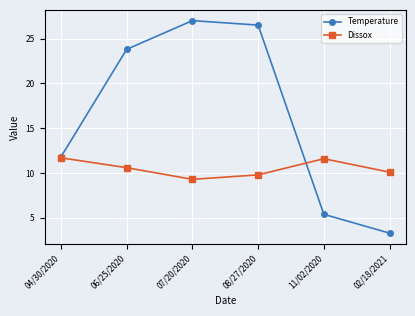

What is the value of the Dissox point at the 1st from the left?

11.7